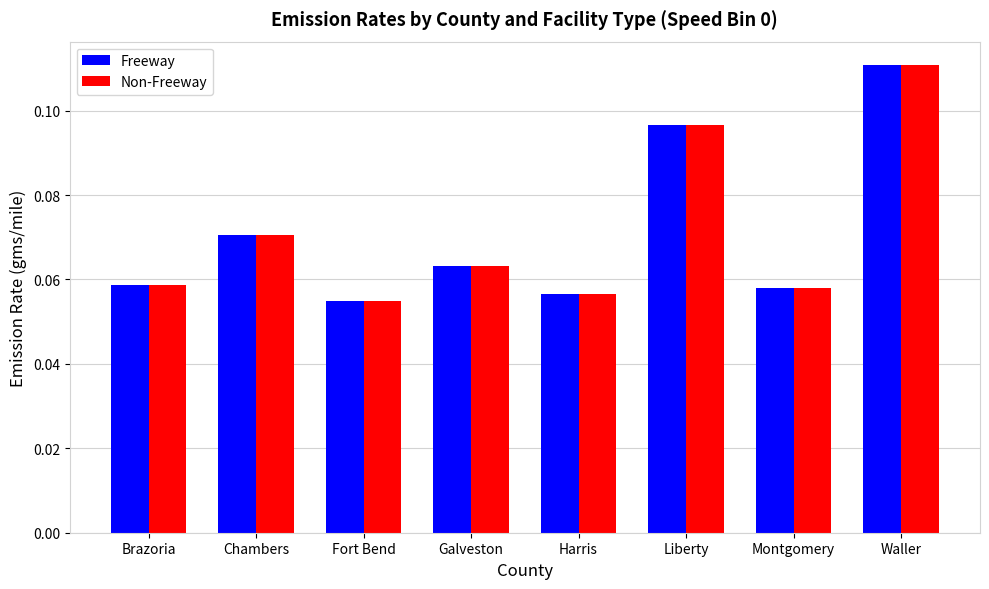

At how many categories does at least one series exceed 0?

8